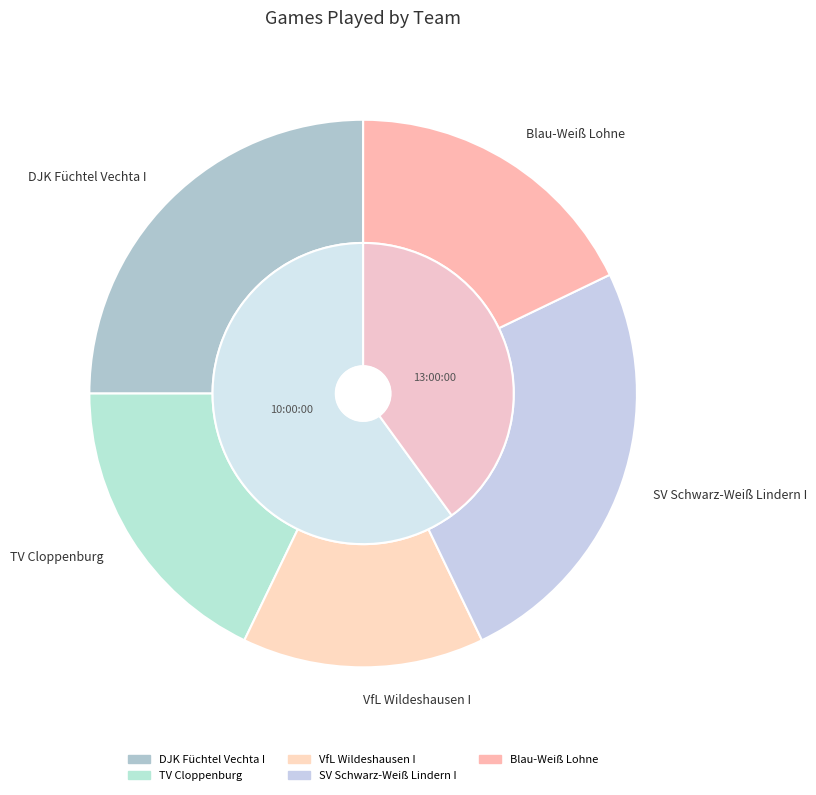

Approximately how many times larger is the value at DJK Füchtel Vechta I compared to SV Schwarz-Weiß Lindern I?

1.0